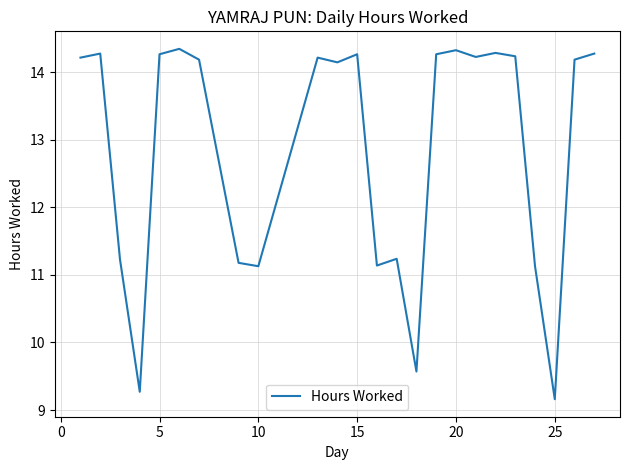

Which category has the lowest value across all series?

25